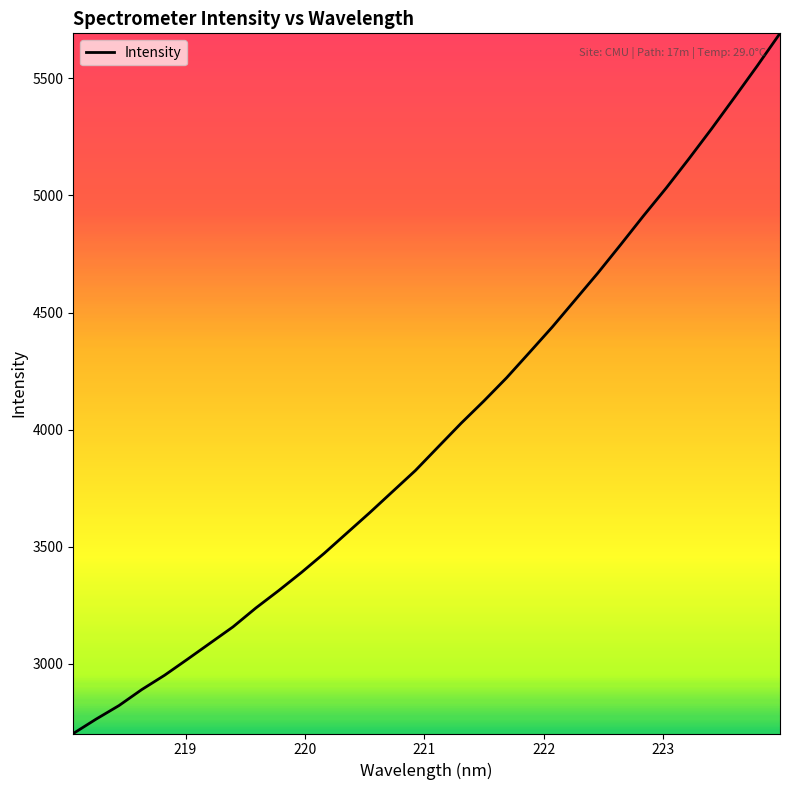

Is this an area chart (filled region under the line)?

No